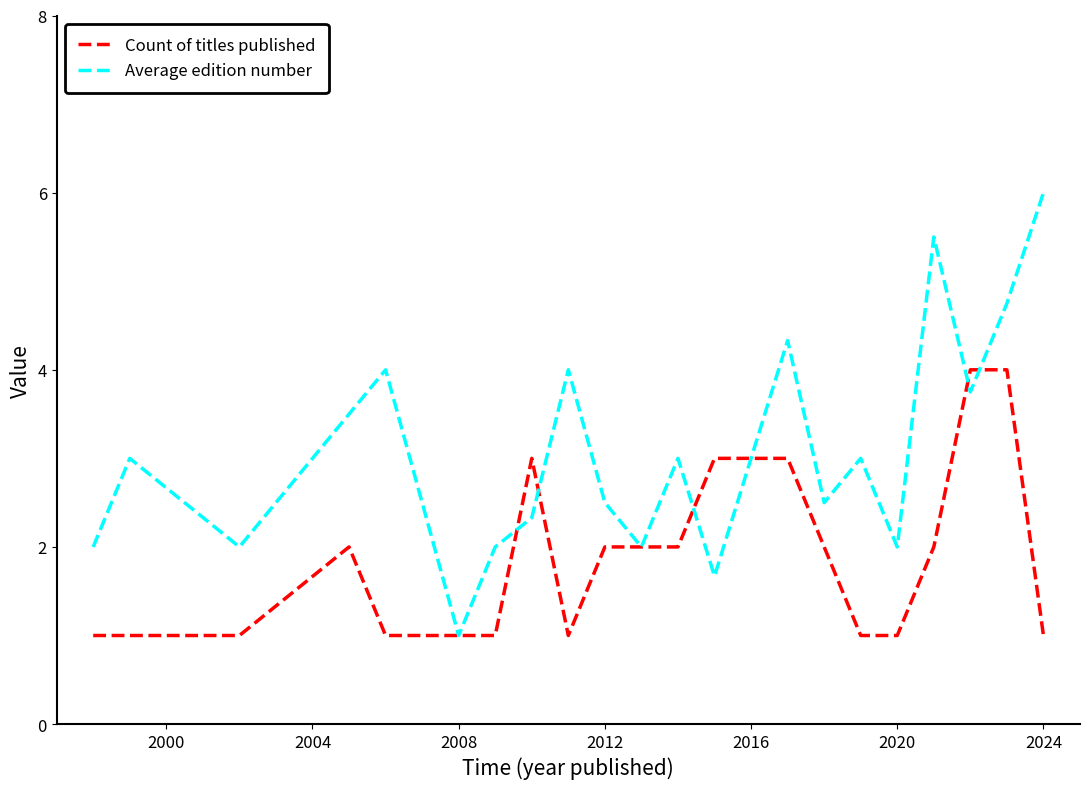

What is the minimum value for Count of titles published?

1.0